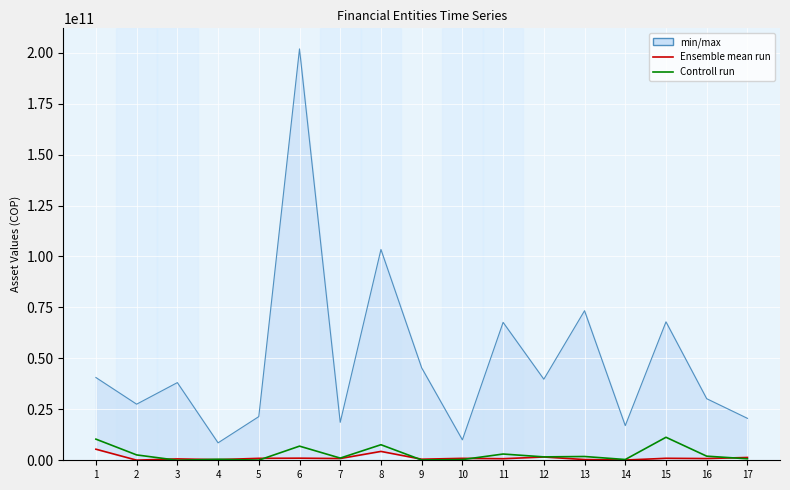

Reading right to left, list all the values displayed in this chart.

min/max: 20576492173.3	30208583325.9	67920889396.1	17009940711.6	73385302511.3	39774523514.7	67667603718.1	10021241838.5	45364248632.8	103433571671.8	18620354708.8	201839272858.0	21425211913.0	8555858923.3	38105815448.0	27521244325.8	40606511649.0
Ensemble mean run: 1374971557.4	843716658.9	968992695.6	114554654.9	359359488.2	1602135324.2	764404838.2	948988113.5	522580819.7	4346367618.2	857716514.1	1027035345.9	952564544.0	315112971.6	672386242.0	60881882.9	5433213847.9
Controll run: 726421187.5	2017798879.7	11286782846.5	375432924.9	1851704589.3	1664219901.4	3065049725.4	338853832.0	150000000.0	7629976098.9	1075434903.8	6938283725.2	65182651.0	492270096.3	0.0	2632203664.9	10375915938.6